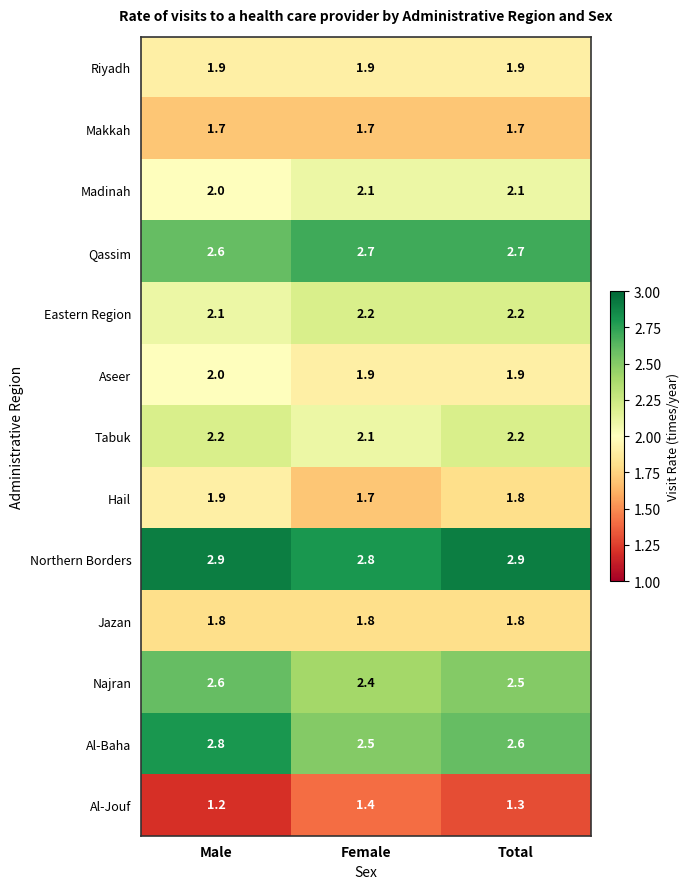

Between Male and Female, which series saw the biggest shift?

Al-Baha